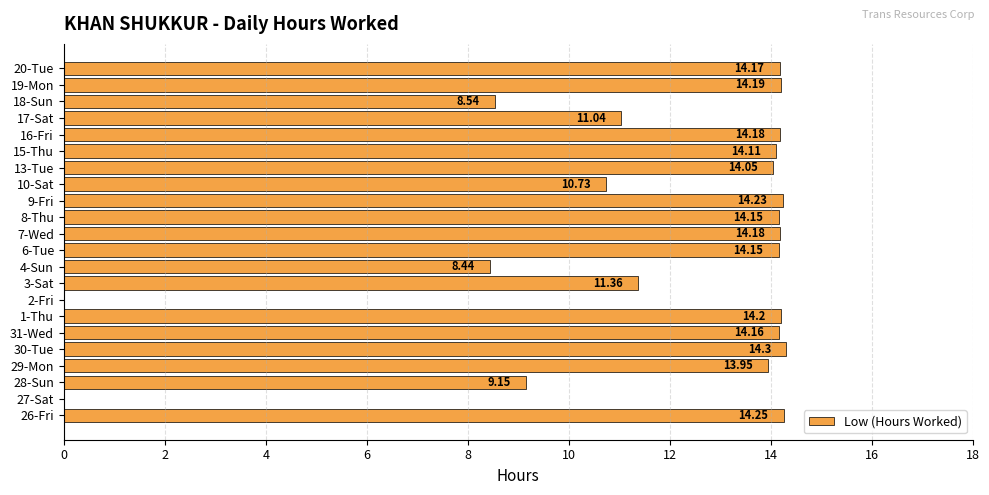

What is the sum of all values?

257.5